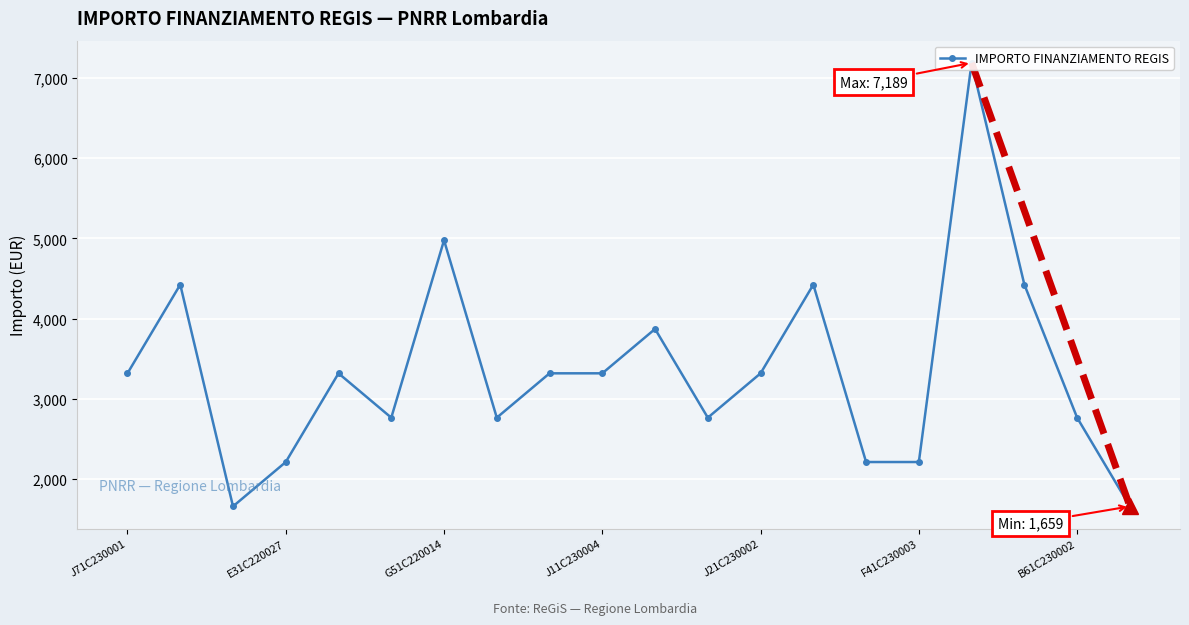

What is the difference between the maximum and minimum values?

5530